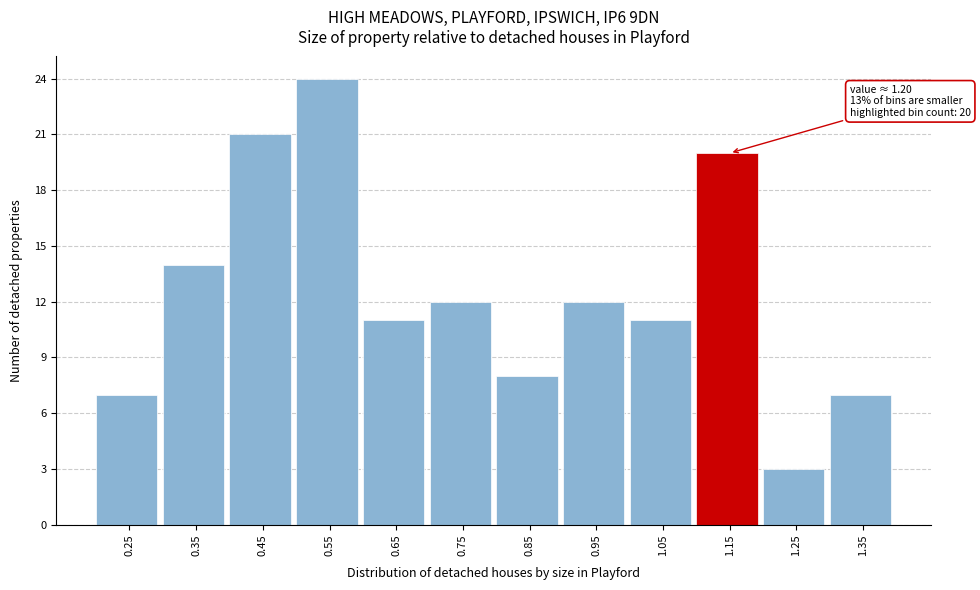

Reading left to right, extract all data points from this chart.

7	14	21	24	11	12	8	12	11	20	3	7